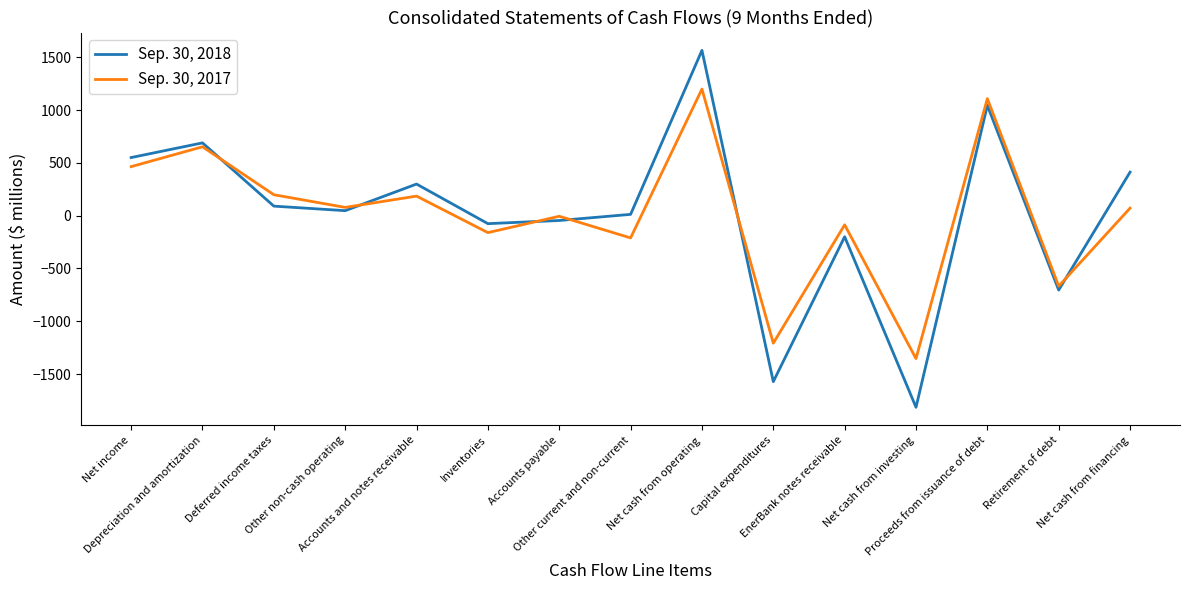

Which series has the widest spread of values?

Sep. 30, 2018